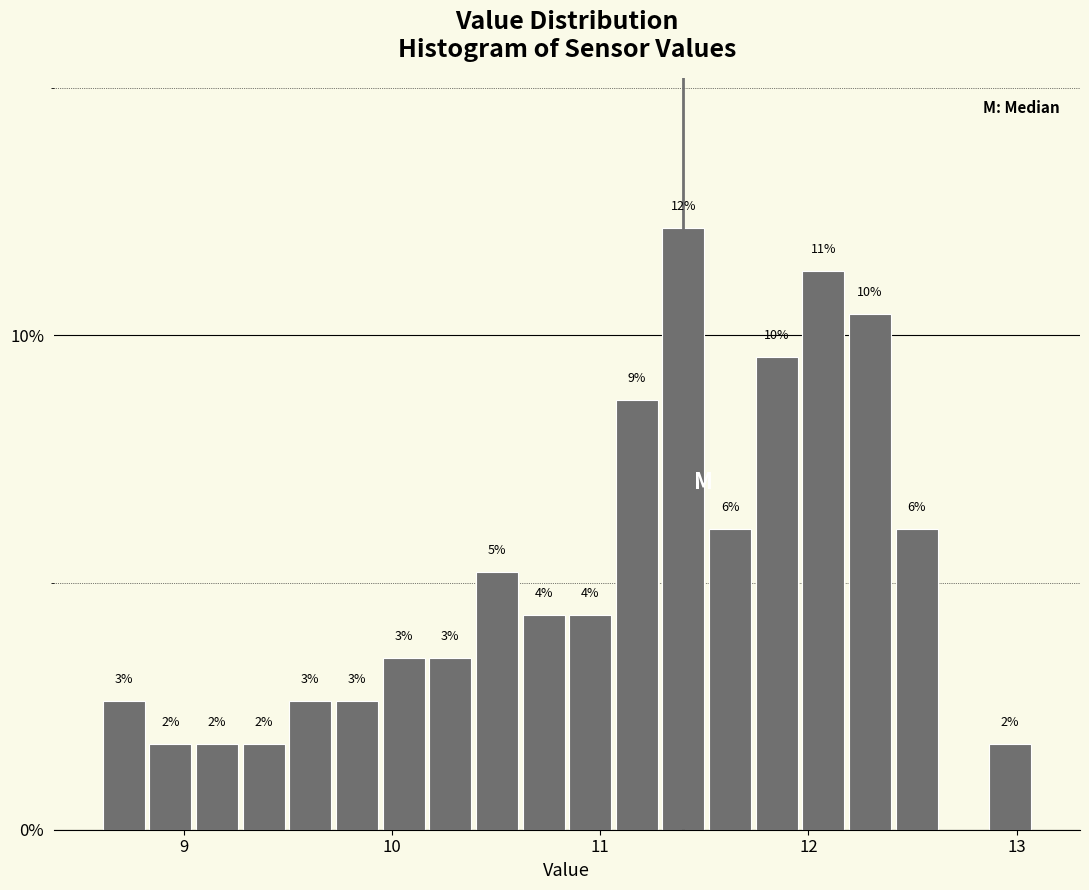

Read against the x-axis, roughly where is the centre of the tallest bar?

11.4